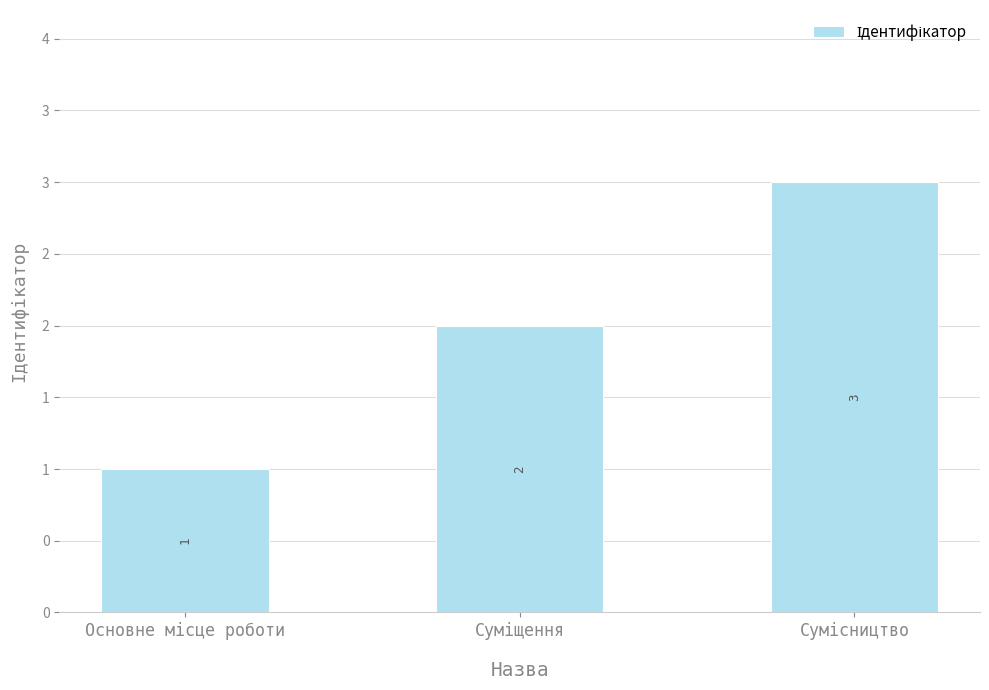

What is the difference between the values at Сумісництво and Суміщення?

1